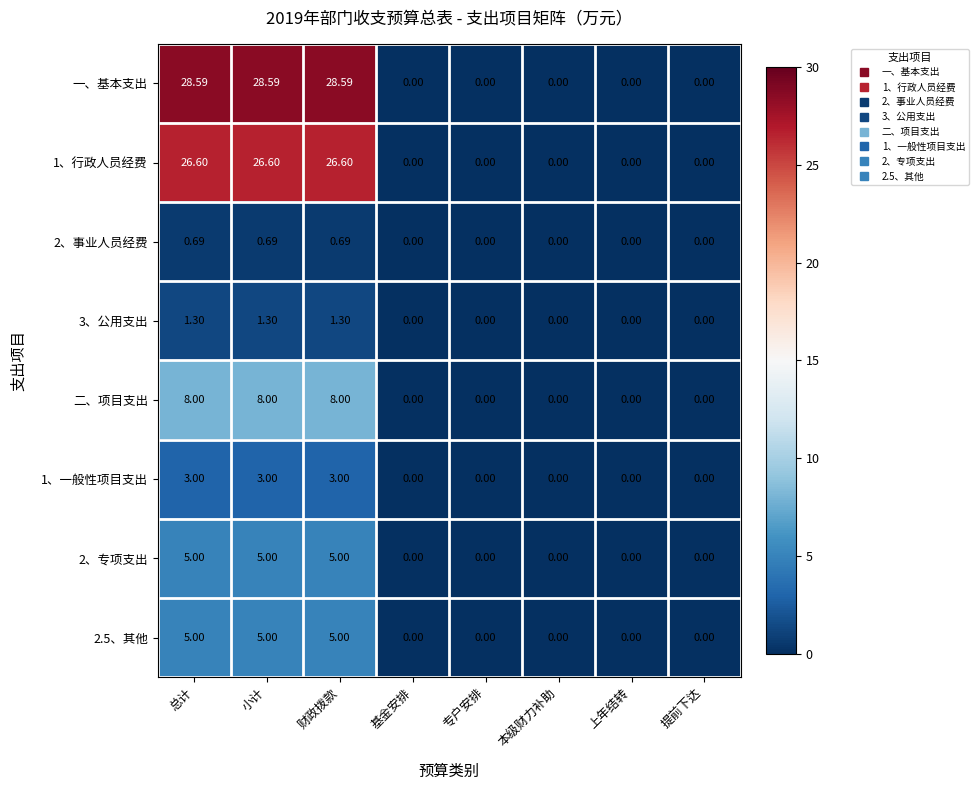

Which series has the largest total across all categories?

一、基本支出